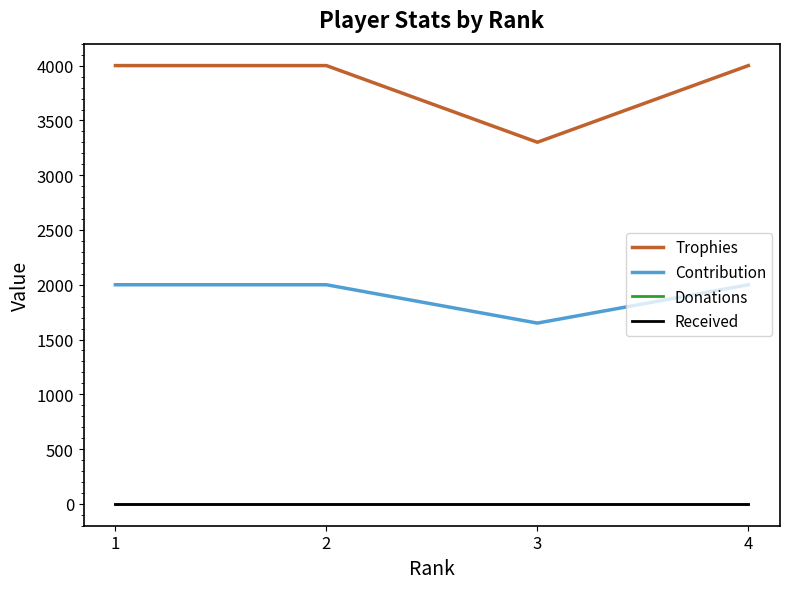

Does the chart display data point markers on the line(s)?

No